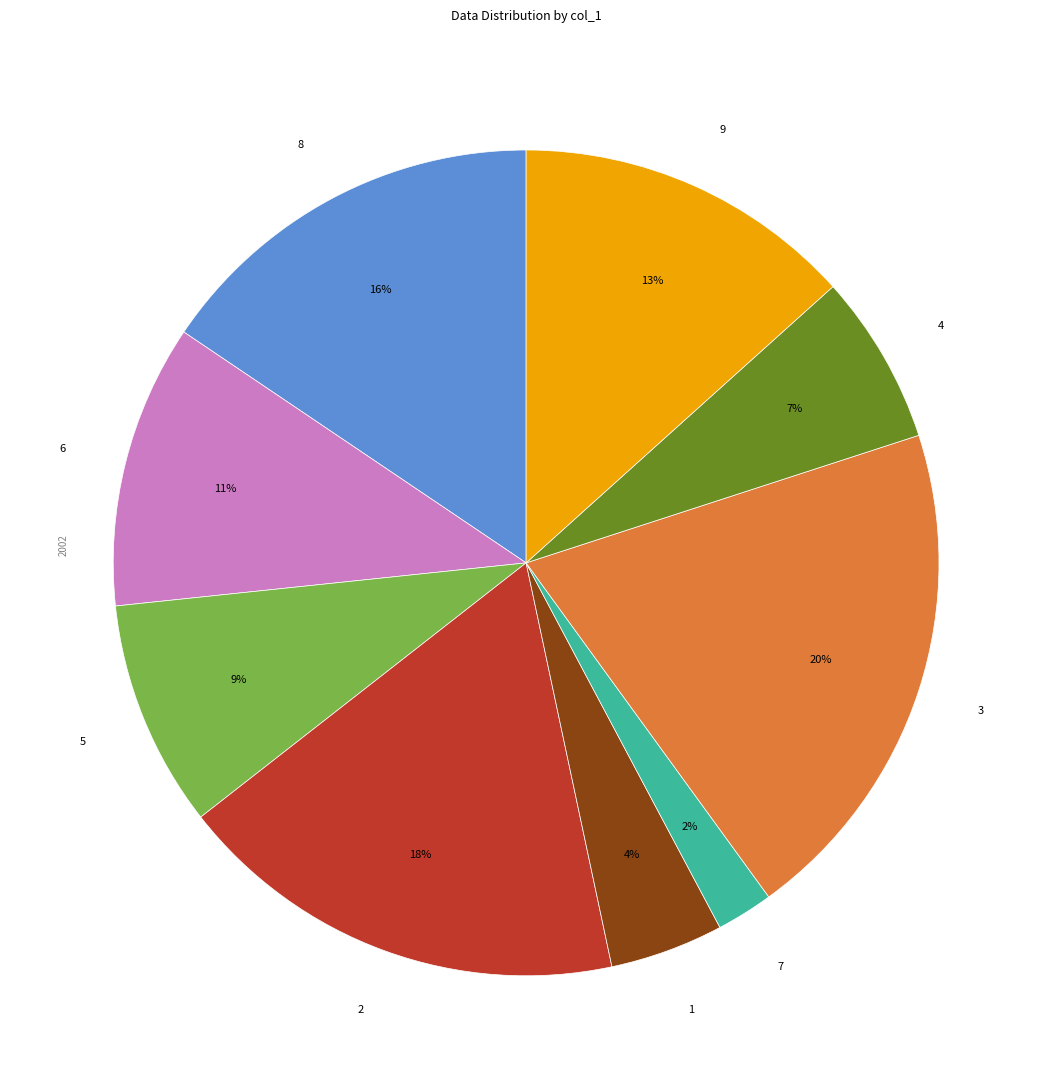

Which slice is the smallest?

7